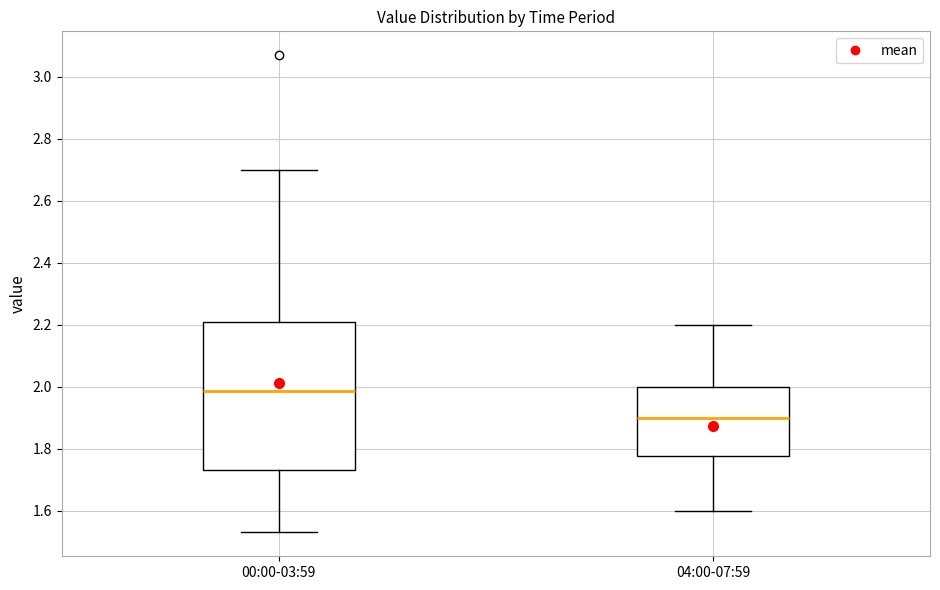

Where is the lower edge of the box for 00:00-03:59 on the y-axis? The values are not printed on the chart, so give them approximately, as read against the axis.

1.74